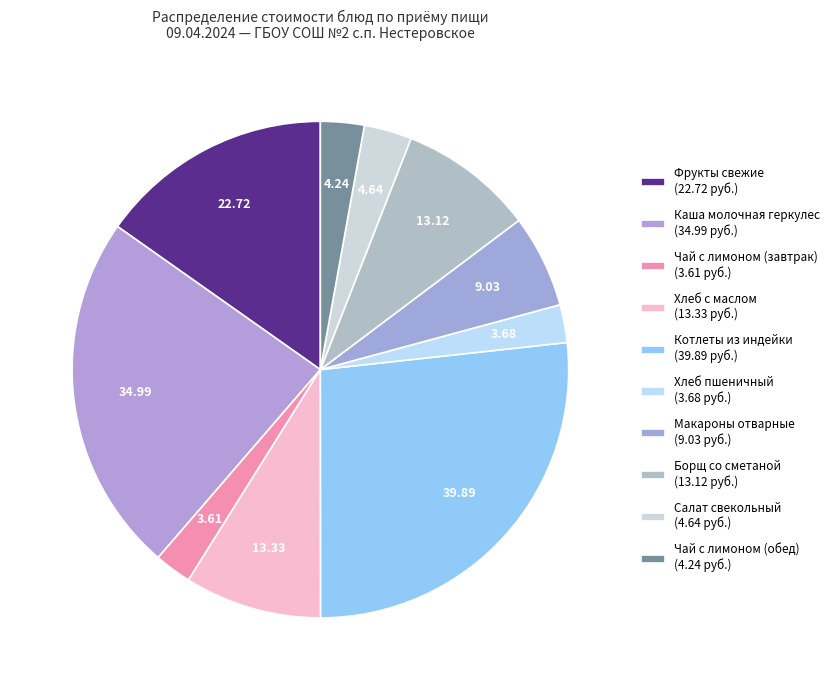

Approximately how many times larger is the value at Салат свекольный compared to Макароны отварные?

0.5